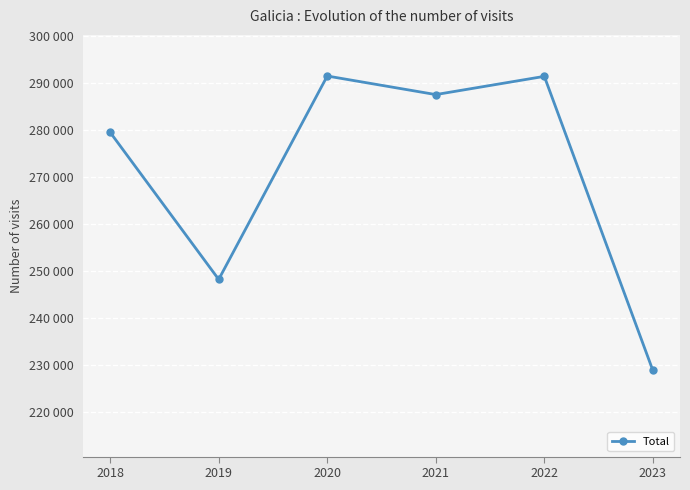

What is the greatest value displayed?

291452